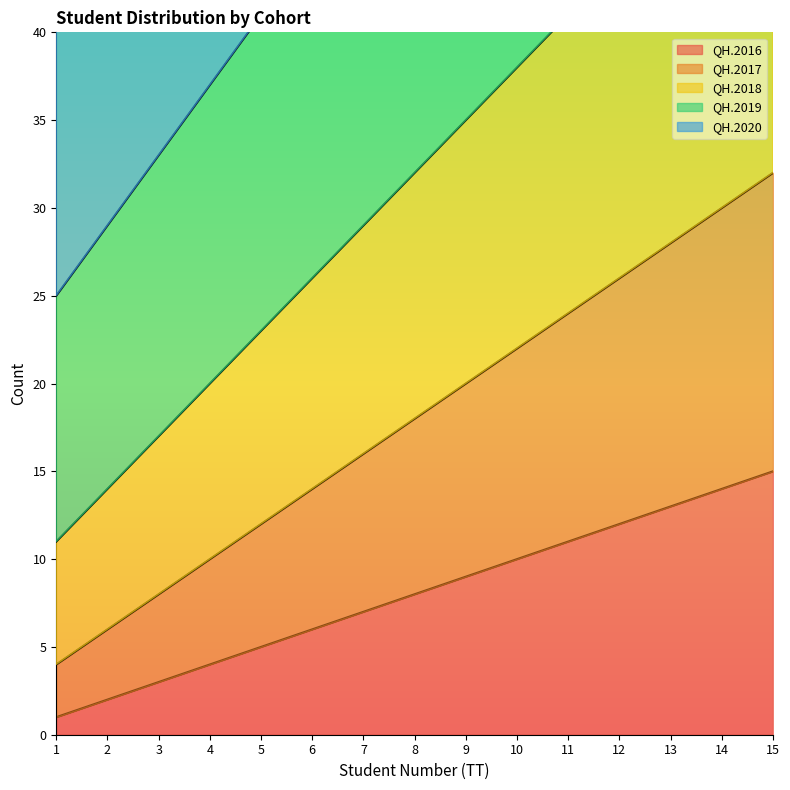

Which has a higher value, 14 or 8?

14